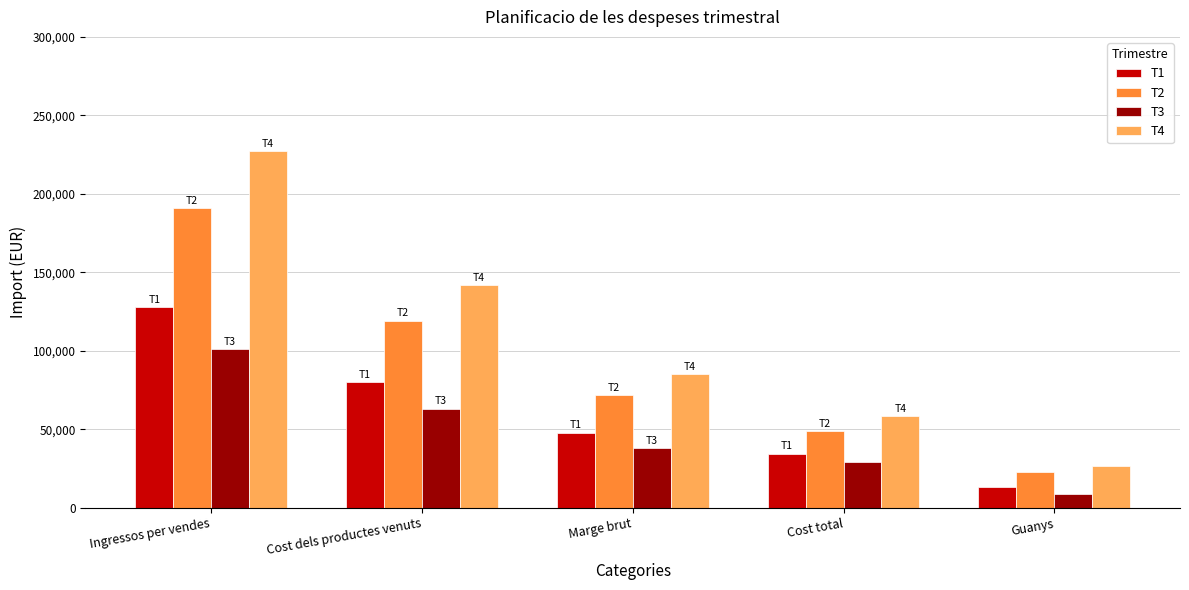

Where is T4 nearest to the value 126929?

Cost dels productes venuts